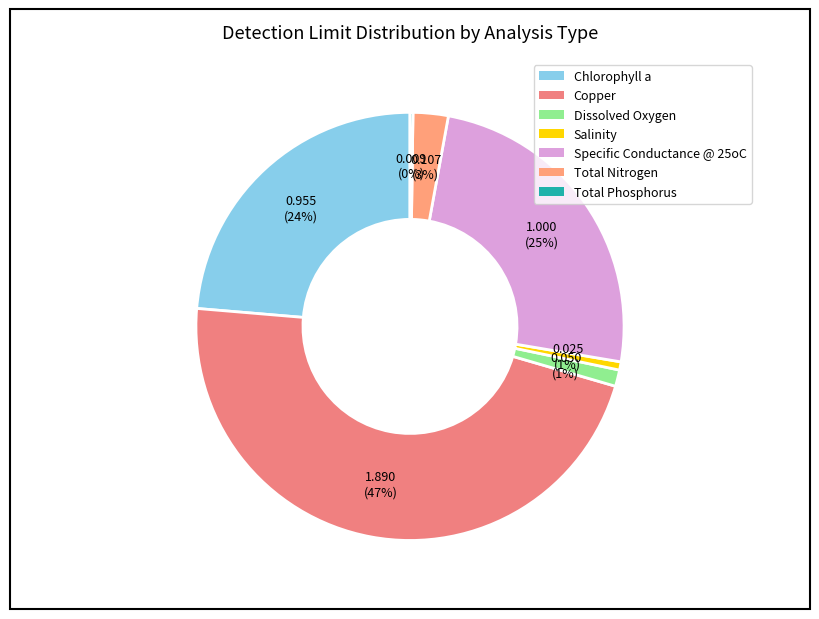

To the nearest percent, what is the difference between the Dissolved Oxygen and Copper slice percentages?

46%